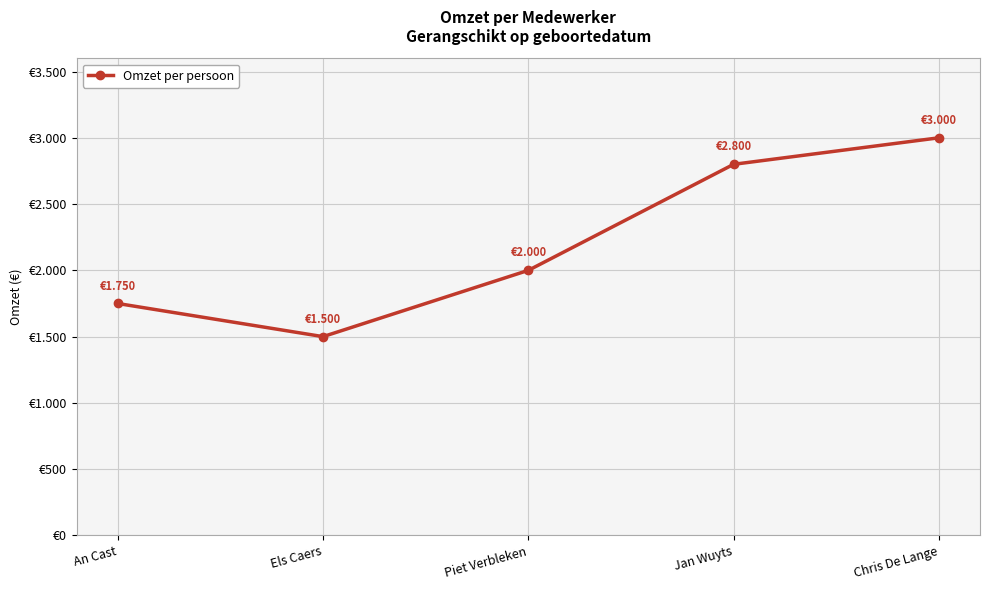

Is this an area chart (filled region under the line)?

No